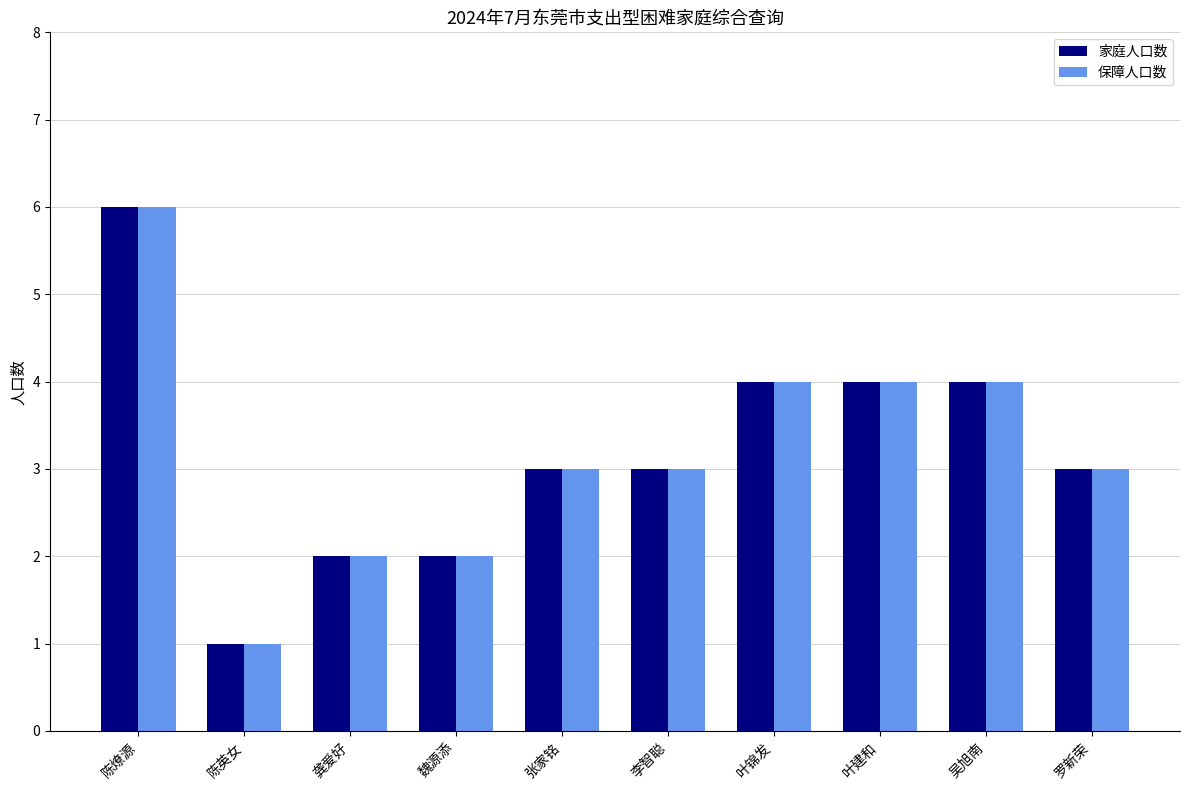

Is the value of 家庭人口数 at 叶建和 greater than the value of 保障人口数 at 龚爱好?

Yes